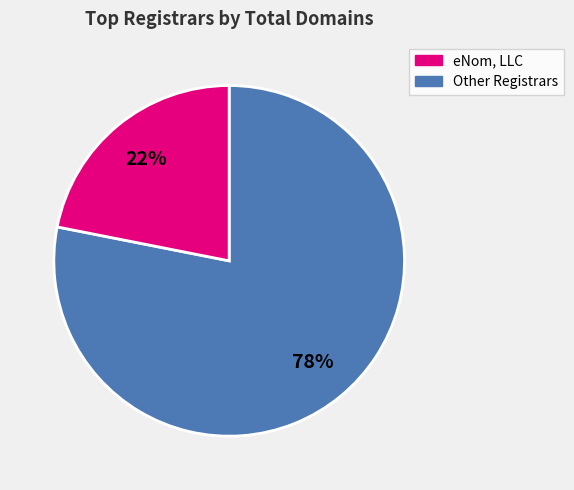

Is there a majority slice in this chart?

Yes